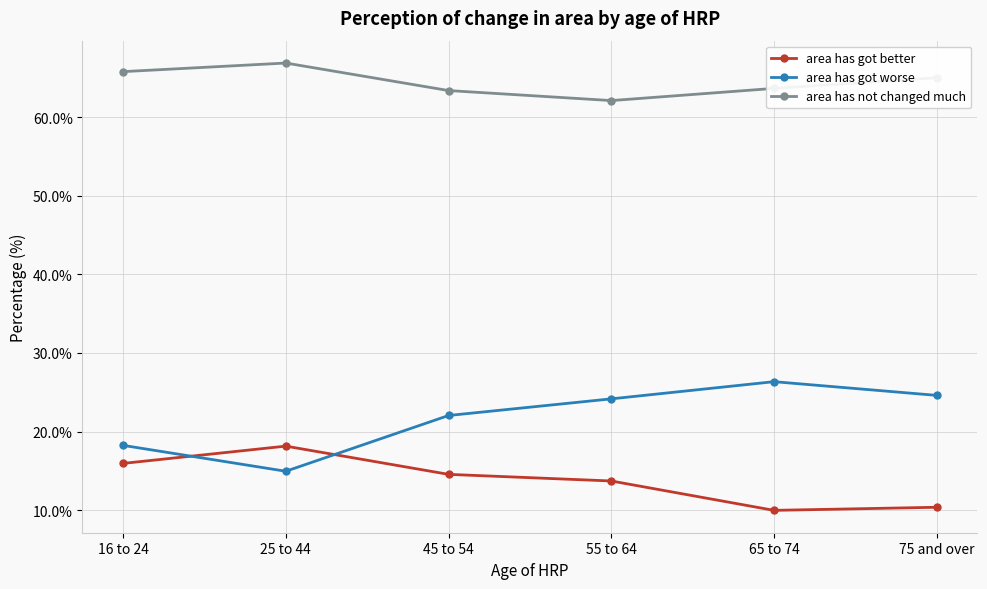

What is the difference between the area has got worse values at 75 and over and 45 to 54?

2.6